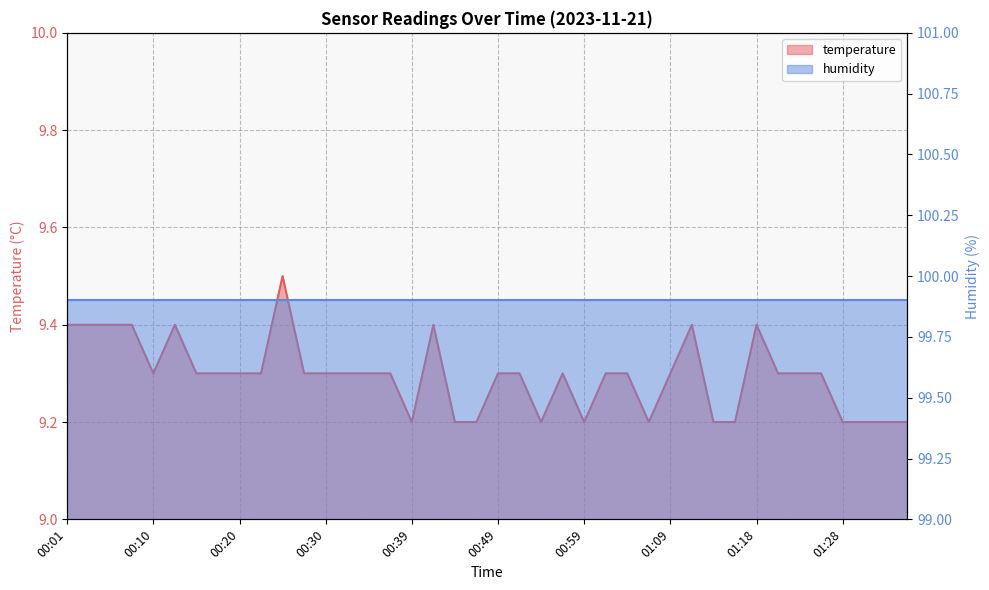

How many interior local peaks (higher than both neighbors) does the data have?

6